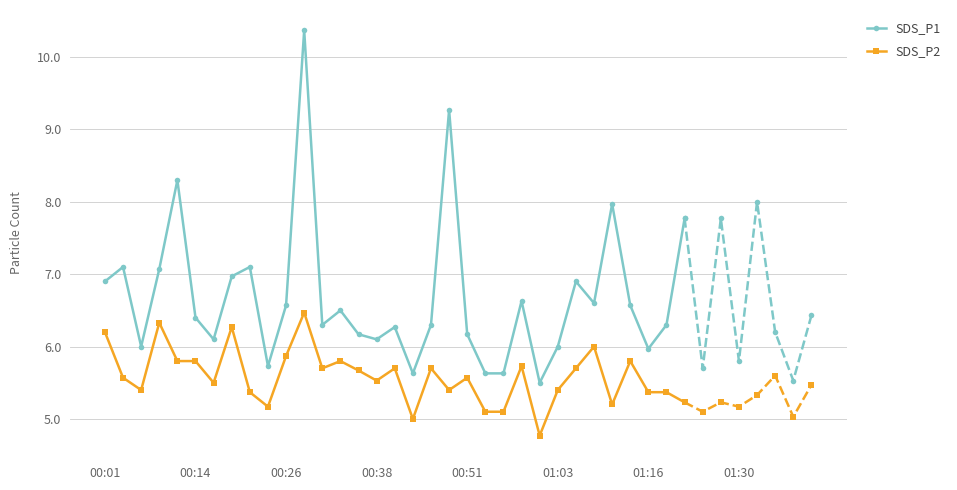

True or false: SDS_P2 and SDS_P1 intersect in this chart.

False